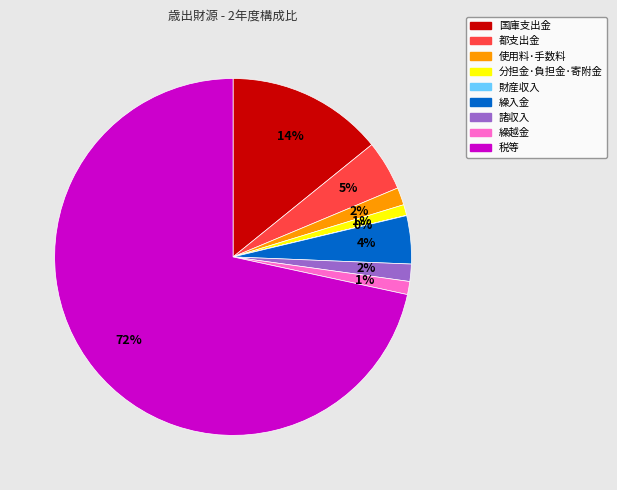

To the nearest percent, what is the combined percentage of 諸収入 and 繰入金?

6%